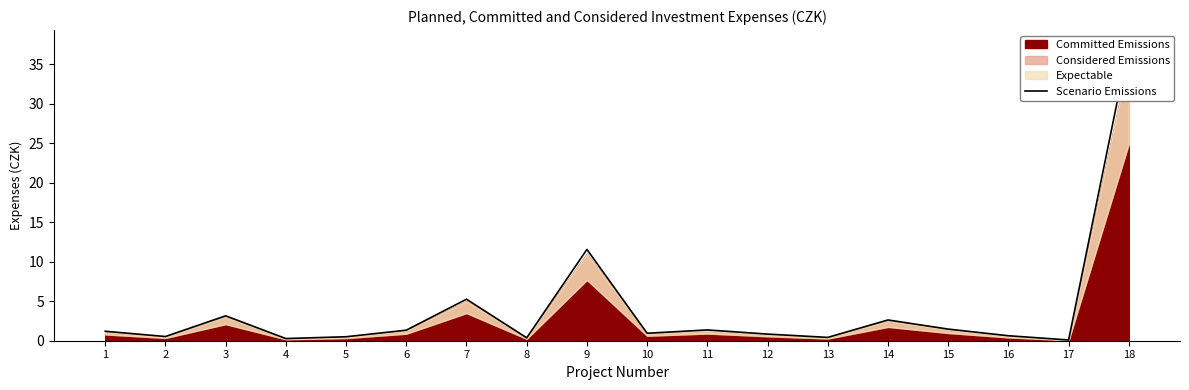

Reading left to right, what are all the values shown in this chart?

1.2	0.5	3.2	0.3	0.5	1.3	5.2	0.4	11.6	0.9	1.4	0.8	0.4	2.6	1.5	0.6	0.1	37.4